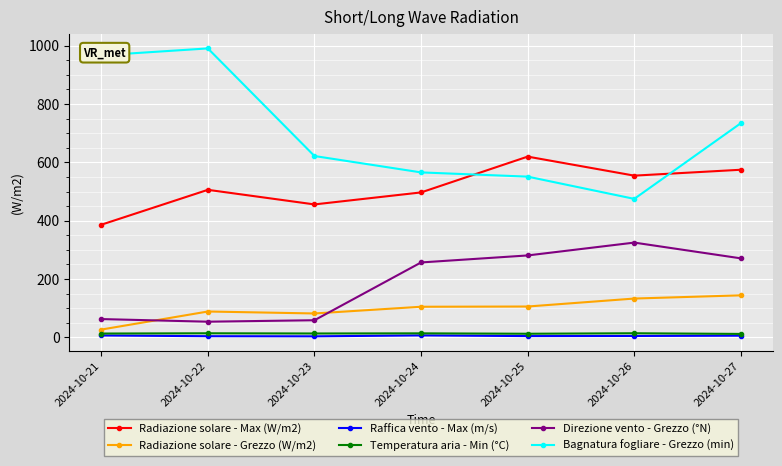

Is the value of Bagnatura fogliare - Grezzo (min) at 2024-10-25 greater than the value of Radiazione solare - Max (W/m2) at 2024-10-27?

No